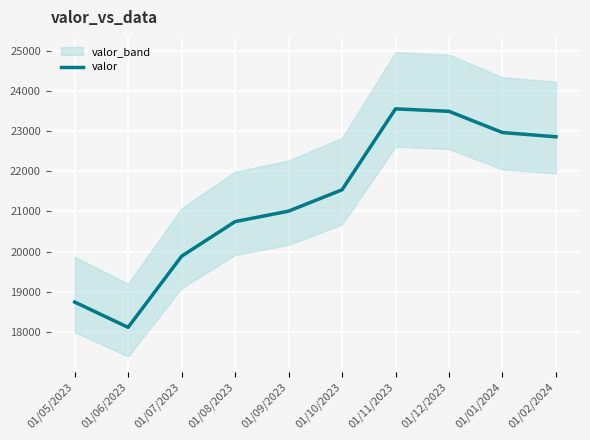

Where is the first local minimum?

01/06/2023